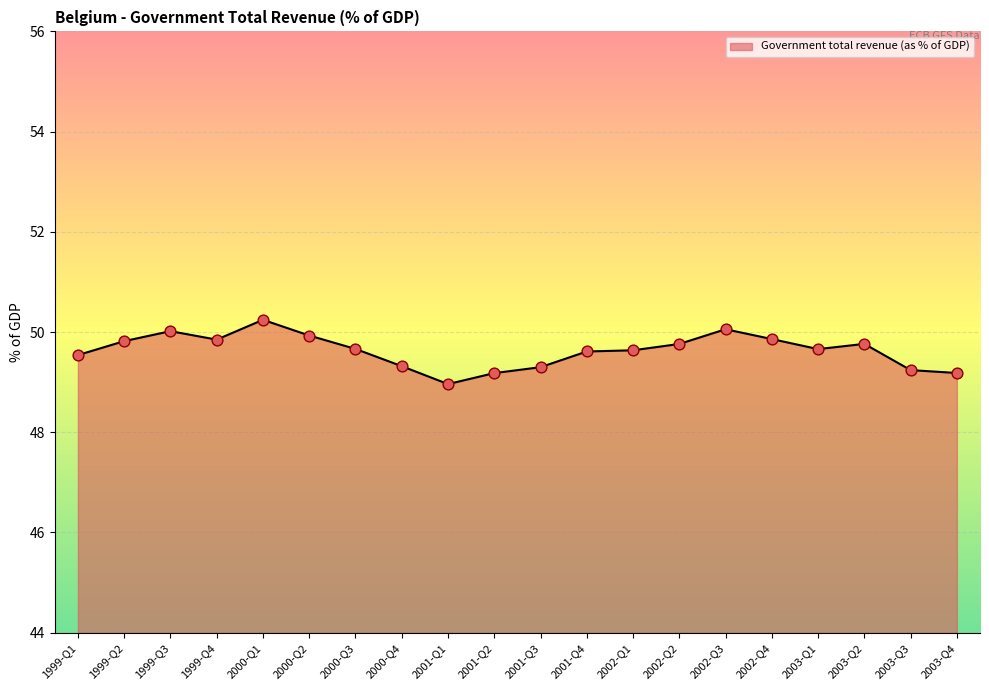

What is the change in value from 2003-Q2 to 2003-Q4?

-0.6